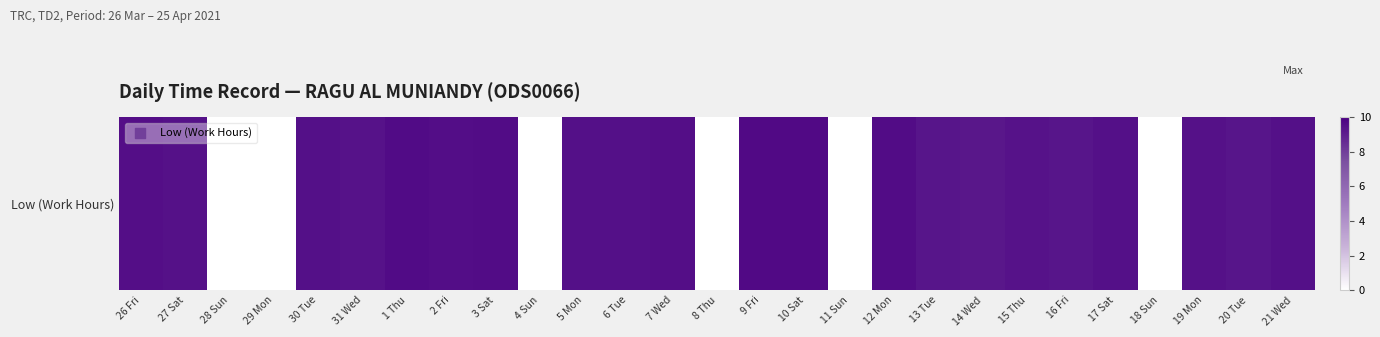

At which category does the chart reach its minimum across all series?

28 Sun